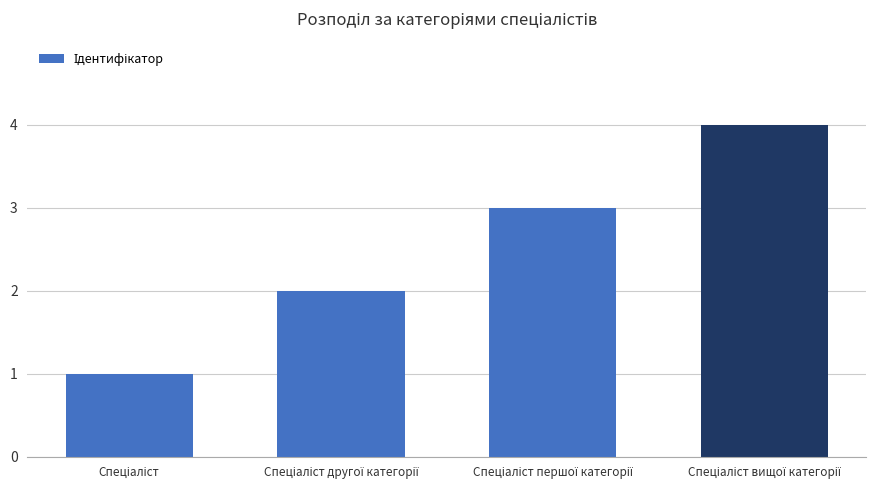

What is the maximum value shown in the chart?

4